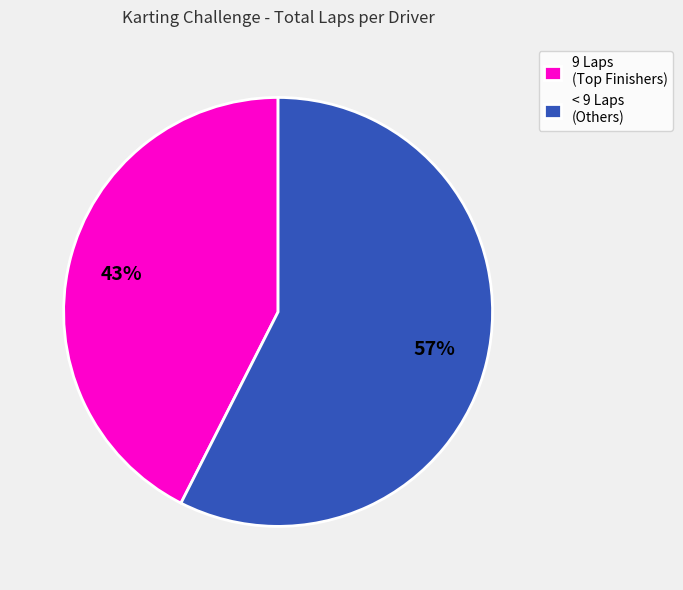

True or false: < 9 Laps (Others) accounts for 57% of the total.

True